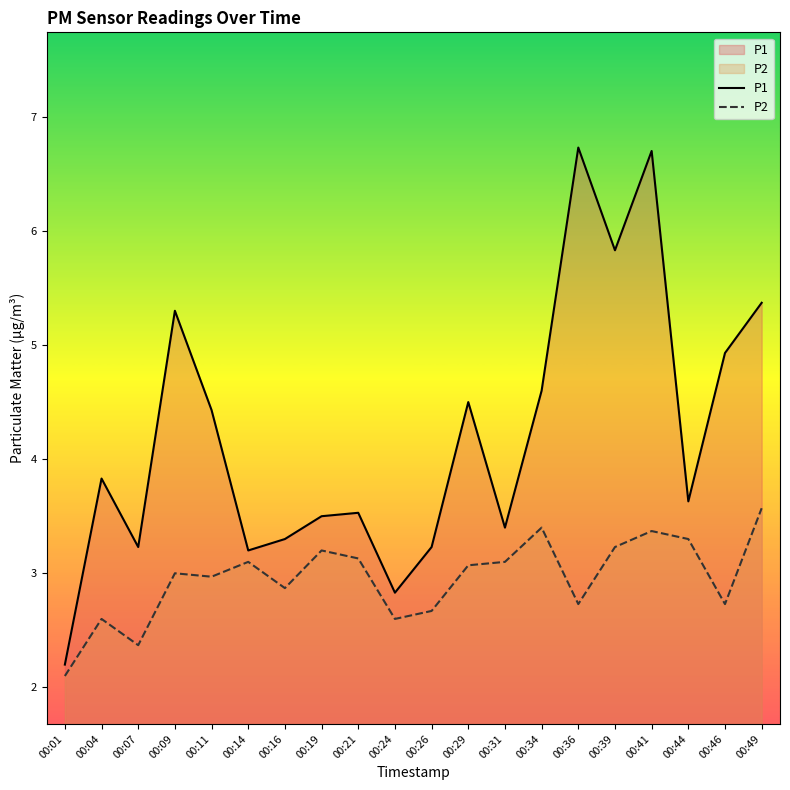

Read the P1 value at 00:24.

2.8